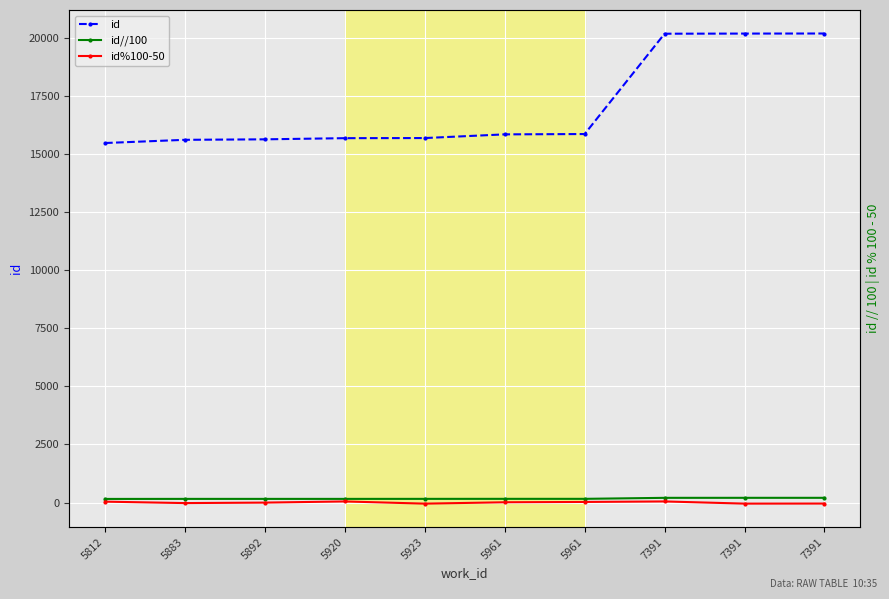

What is the difference between the maximum and minimum values in the id//100 series?

48